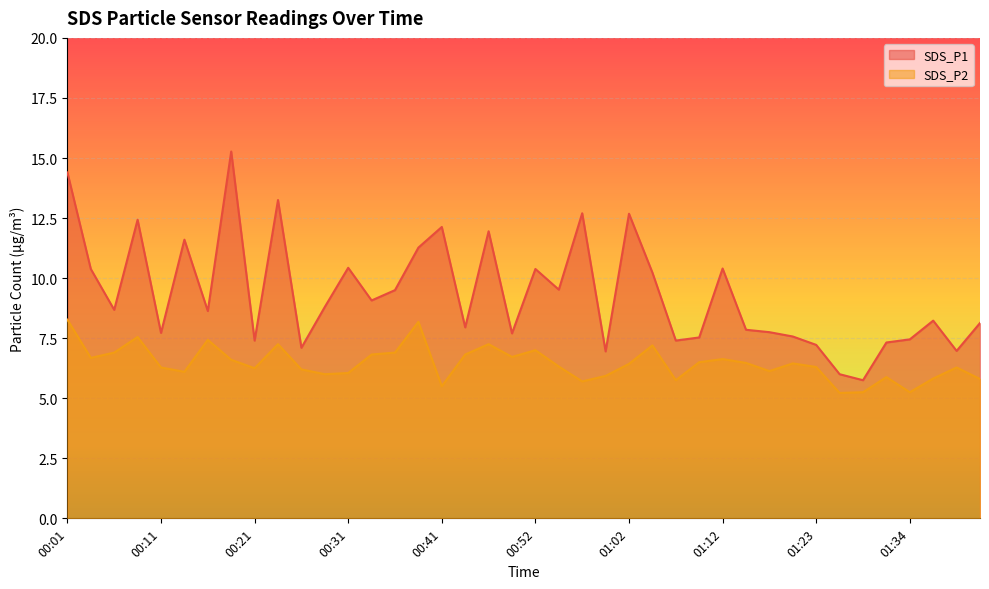

List the labels in order of SDS_P2 value, largest first.

00:01, 00:39, 00:09, 00:16, 00:24, 00:47, 01:05, 00:52, 00:06, 00:36, 00:34, 00:44, 00:49, 00:04, 01:12, 00:19, 01:10, 01:15, 01:20, 01:02, 00:54, 01:23, 00:11, 01:39, 00:21, 00:26, 01:18, 00:14, 00:31, 00:29, 01:00, 01:31, 01:36, 01:41, 01:07, 00:57, 00:41, 01:28, 01:34, 01:26